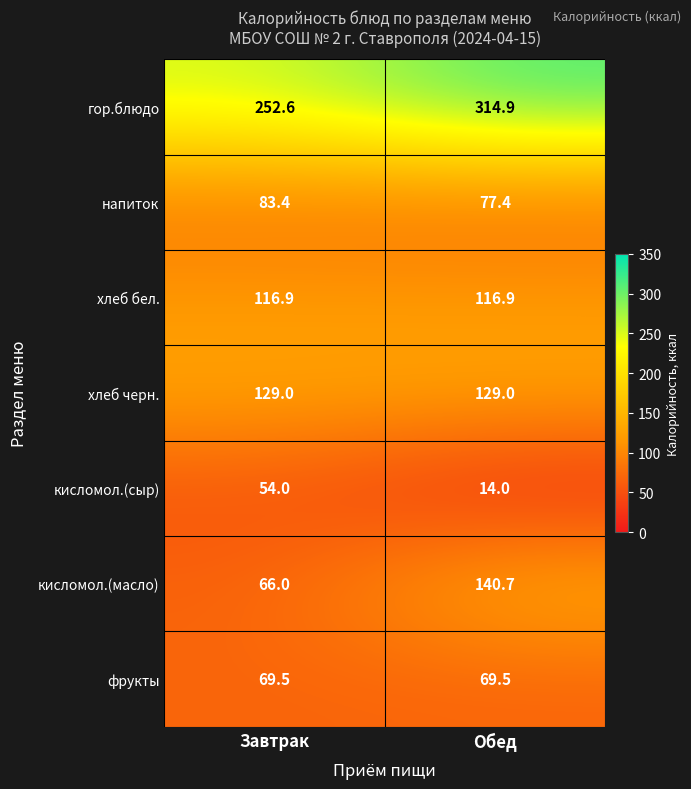

What is the smallest value displayed?

14.0